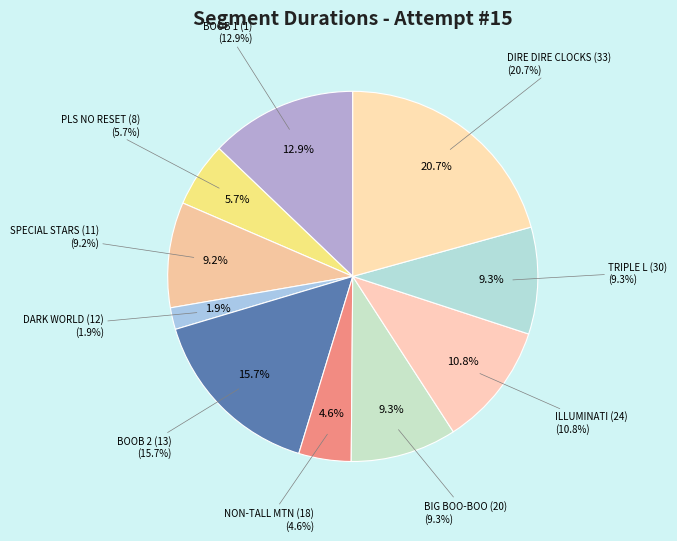

Rank the categories by value from lowest to highest.

DARK WORLD (12), NON-TALL MTN (18), PLS NO RESET (8), SPECIAL STARS (11), BIG BOO-BOO (20), TRIPLE L (30), ILLUMINATI (24), BOOB 1 (1), BOOB 2 (13), DIRE DIRE CLOCKS (33)